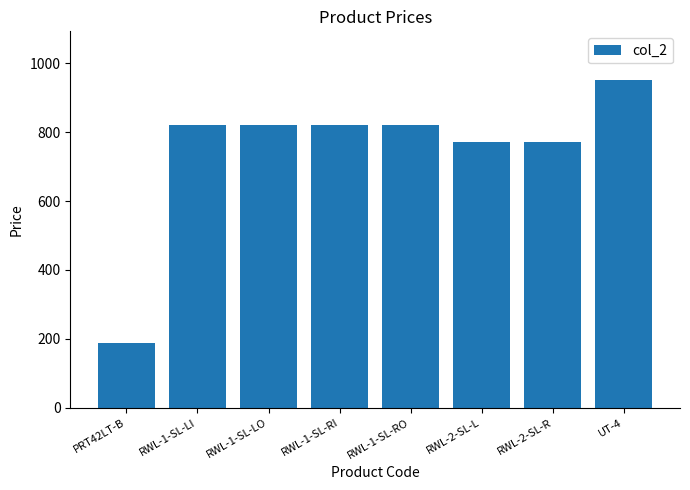

Approximately how many times larger is the value at PRT42LT-B compared to RWL-1-SL-LI?

0.2